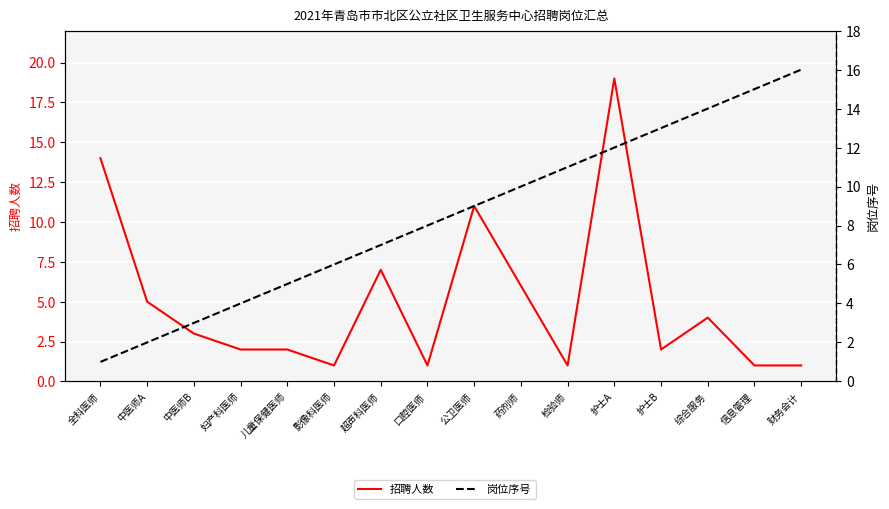

The value of 岗位序号 at 信息管理 is 21. True or false?

False